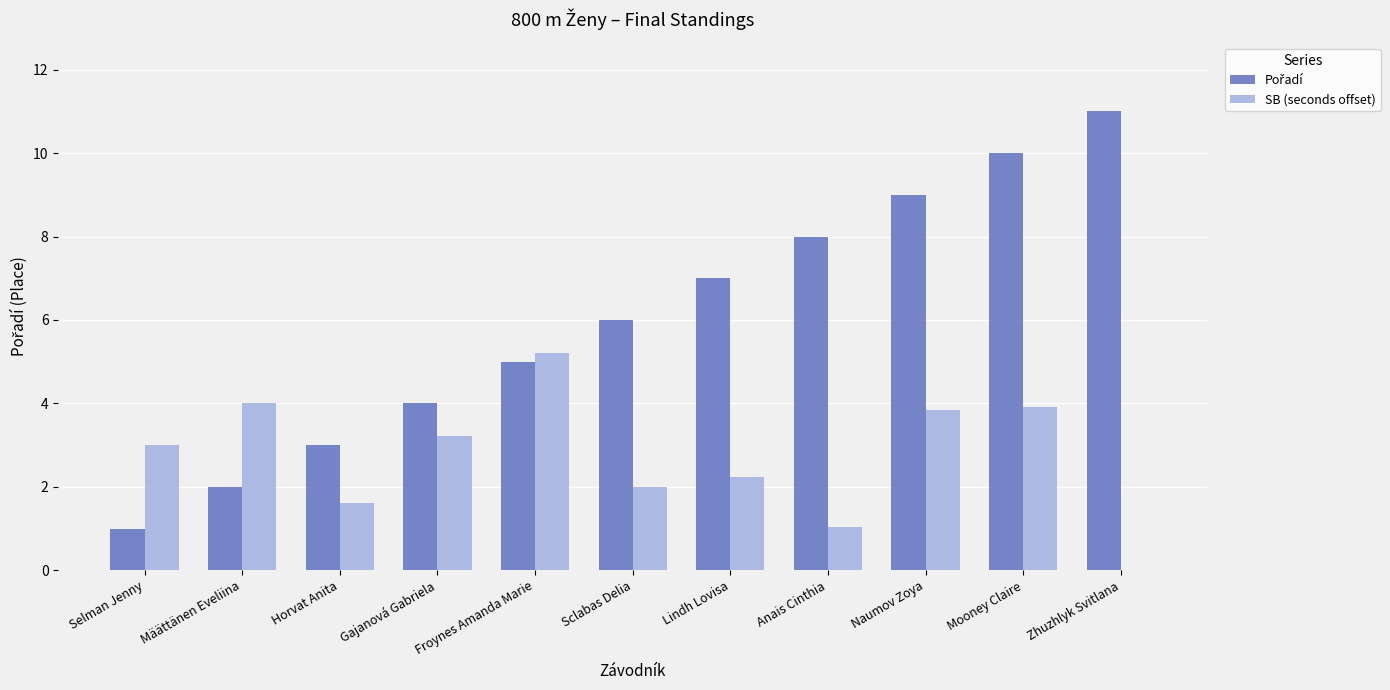

What is the total value across all series at Lindh Lovisa?

9.2